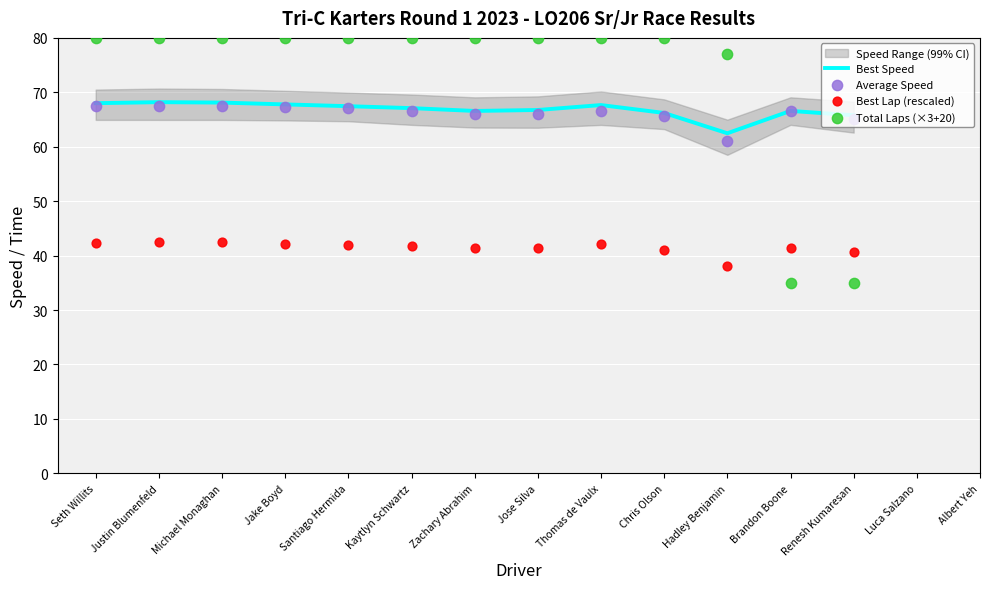

What is the total value across all series at Seth Willits?

257.8